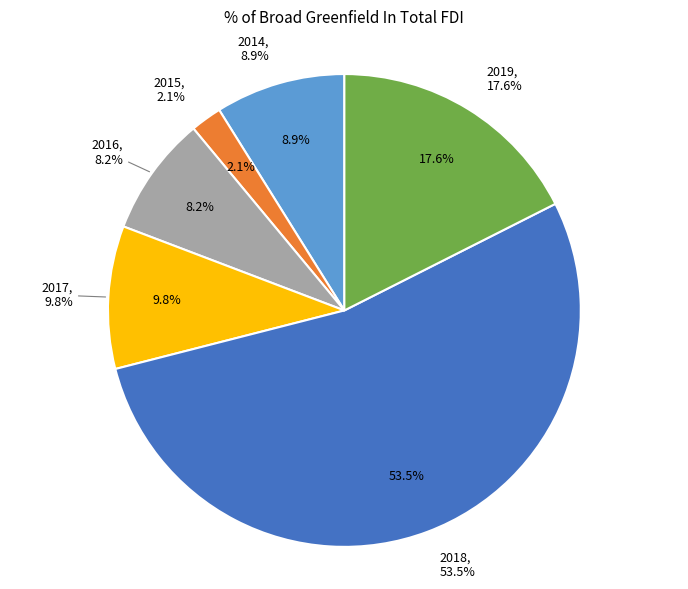

Count the number of slices in the pie.

6